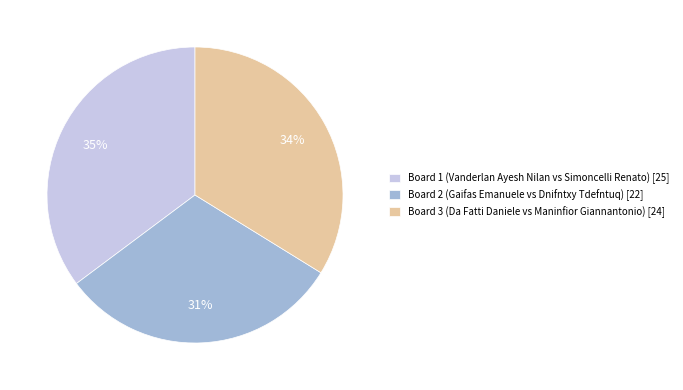

Rank the categories by value from lowest to highest.

Board 2, Board 3, Board 1